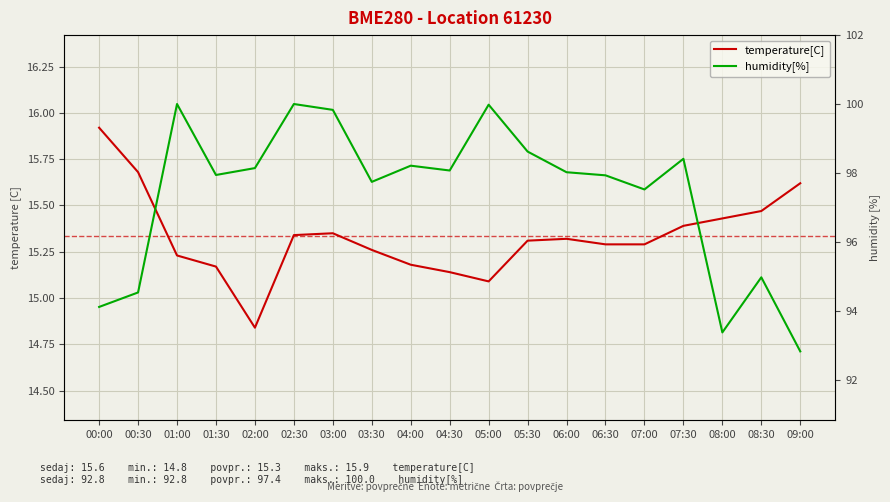

Which series has the largest range (max minus min)?

humidity[%]